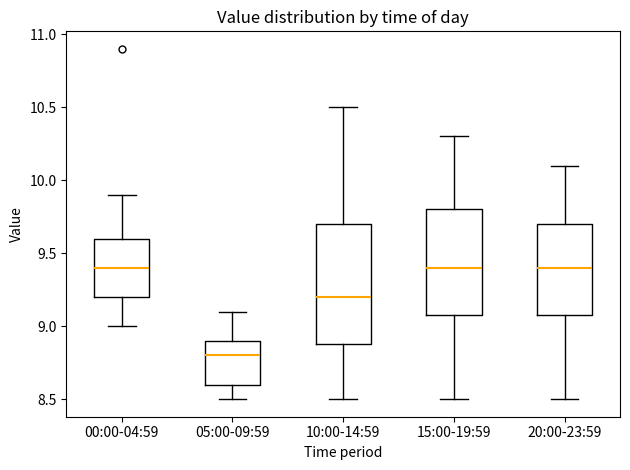

Reading left to right, read every box against the y-axis: the position of its median line, the range the box covers, and the ends of its whiskers. The values are not printed on the chart, so give them approximately, as read against the axis.

00:00-04:59: median 9.4, box 9.2 to 9.6, whiskers 9.0 to 9.9
05:00-09:59: median 8.8, box 8.6 to 8.9, whiskers 8.5 to 9.1
10:00-14:59: median 9.2, box 8.9 to 9.7, whiskers 8.5 to 10.5
15:00-19:59: median 9.4, box 9.1 to 9.8, whiskers 8.5 to 10.3
20:00-23:59: median 9.4, box 9.1 to 9.7, whiskers 8.5 to 10.1